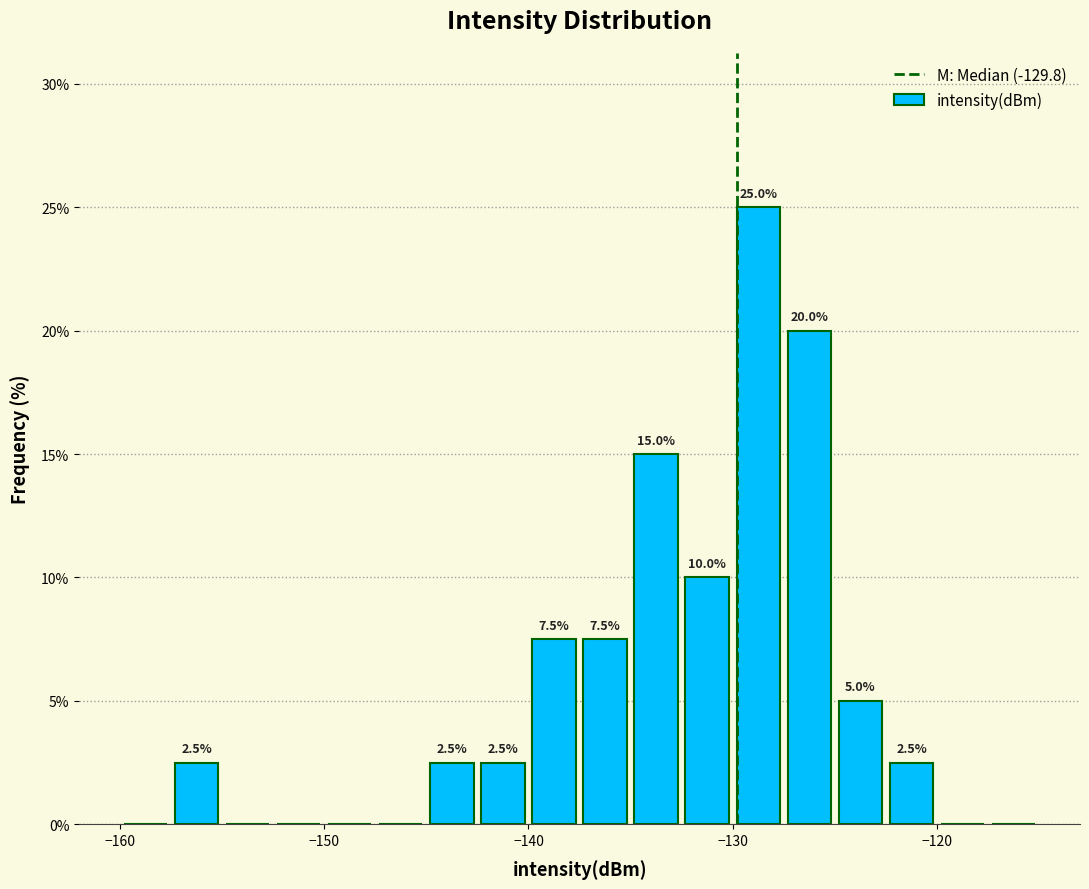

Read against the x-axis, roughly where is the centre of the tallest bar?

-129